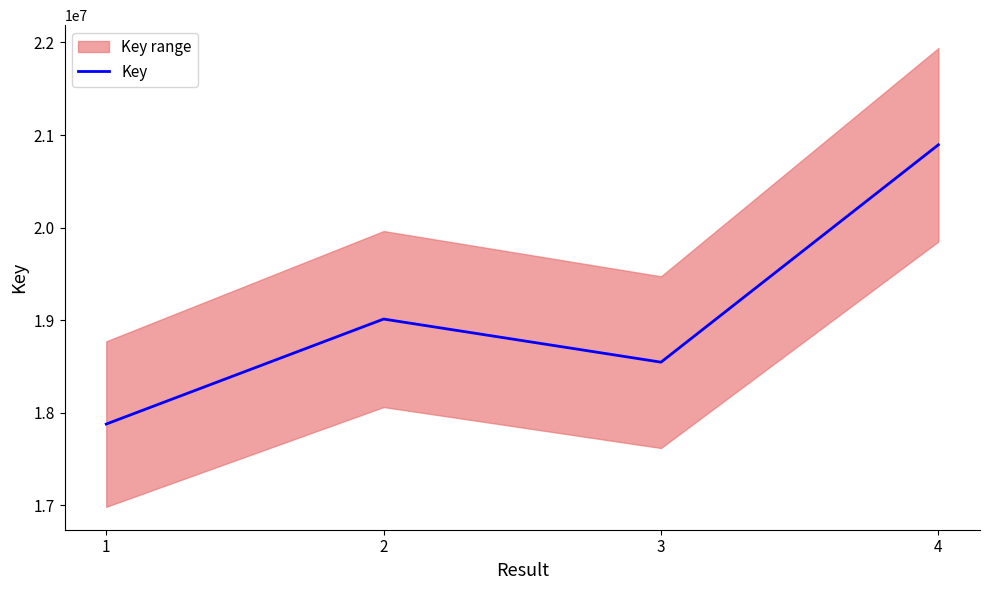

What is the greatest value displayed?

20894568